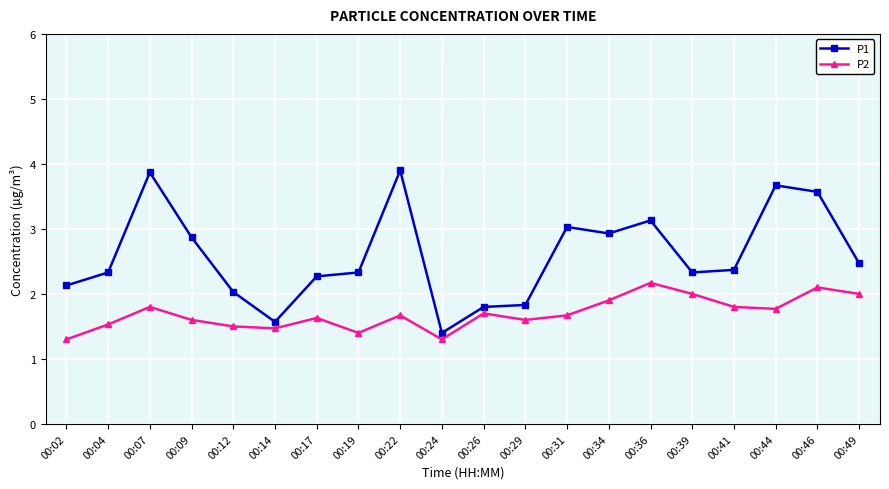

What is the minimum value for P2?

1.3